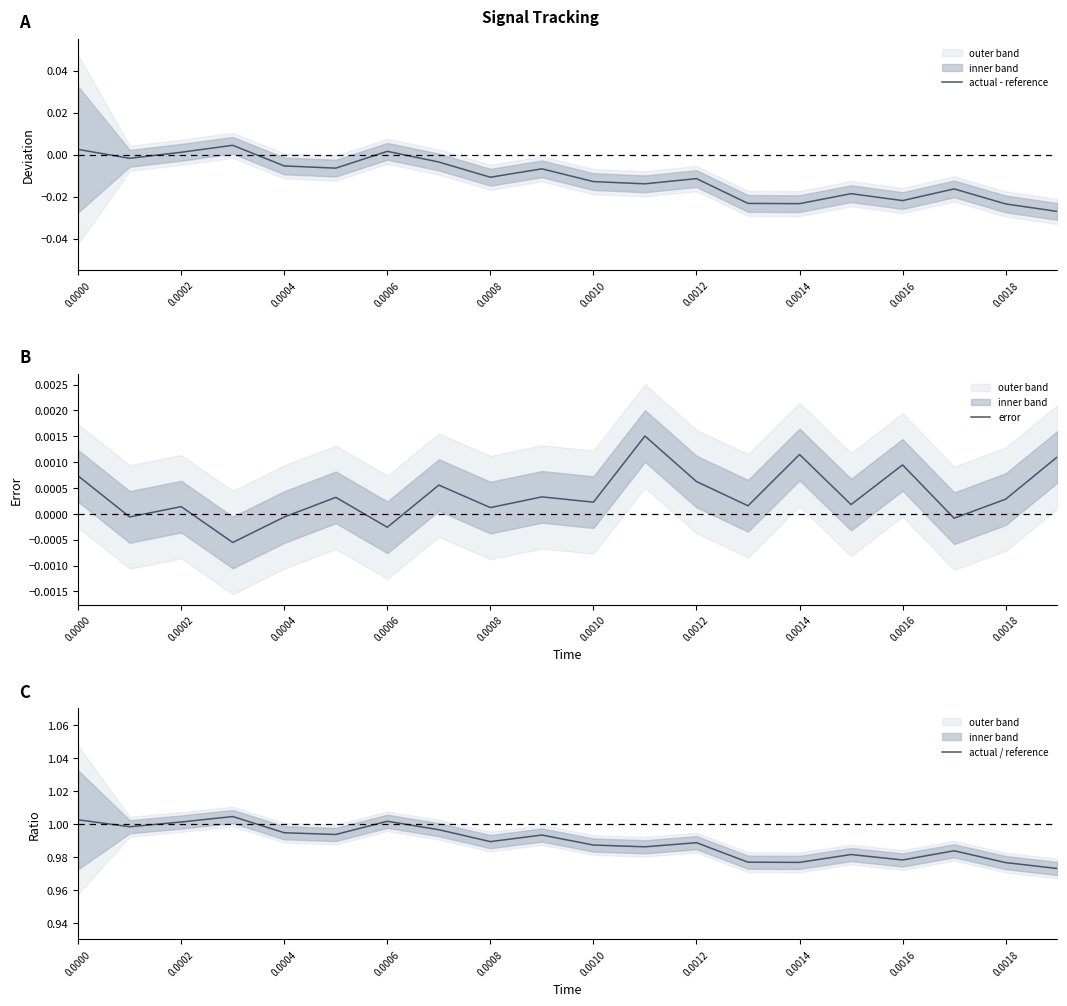

Which series has the largest total across all categories?

actual / reference